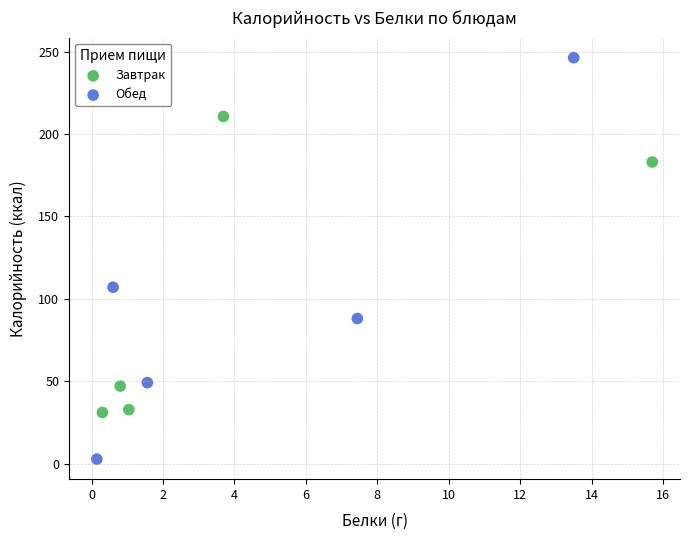

Which series has the widest spread of Y values?

Обед